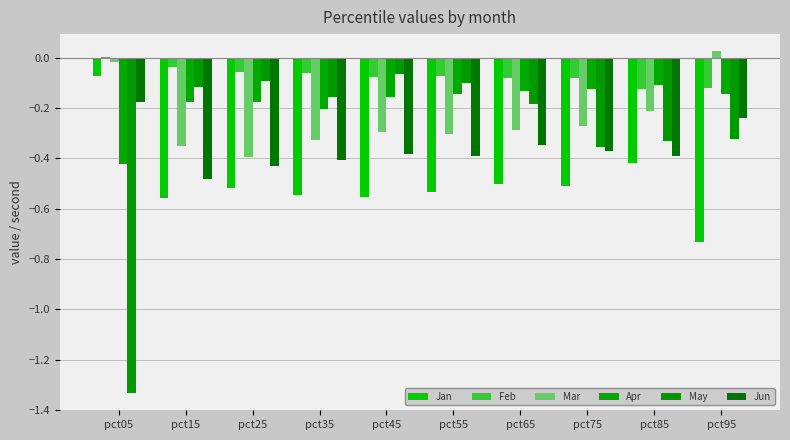

What is the sum of the May values at pct25 and pct65?

-0.3